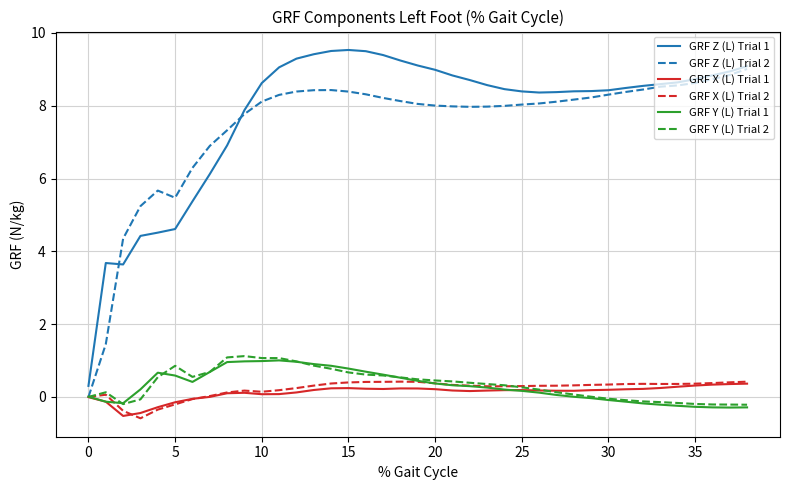

What is the maximum value for GRF X (L) Trial 2?

0.4